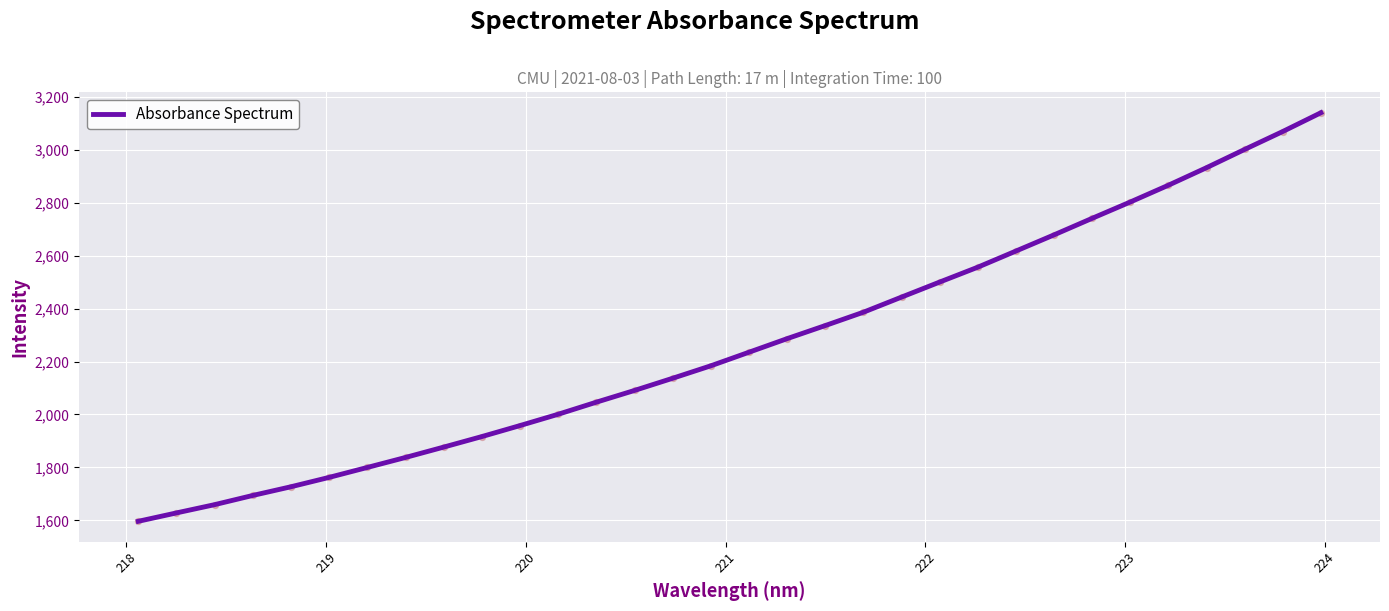

What is the difference between the maximum and minimum values?

1542.1